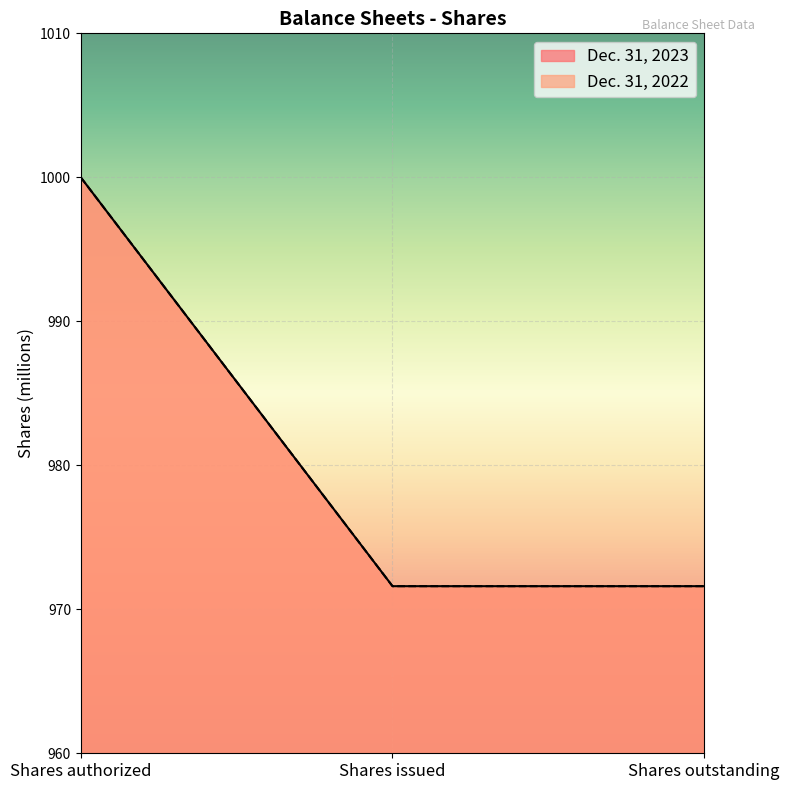

Reading right to left, what are all the values shown in this chart?

Dec. 31, 2023: Shares outstanding=971.6	Shares issued=971.6	Shares authorized=1000.0
Dec. 31, 2022: Shares outstanding=971.6	Shares issued=971.6	Shares authorized=1000.0